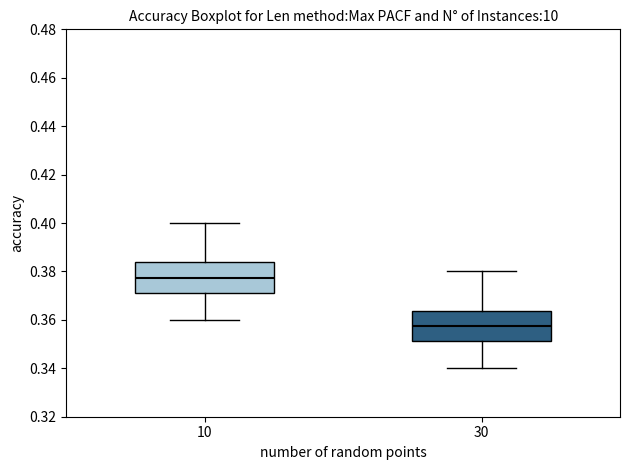

Reading left to right, transcribe this box plot: for each box, give where its median line is, the range the box spans, and where its two whiskers end, as read against the y-axis. The values are not printed on the chart, so give them approximately, as read against the axis.

10: median 0.378, box 0.372 to 0.384, whiskers 0.360 to 0.400
30: median 0.358, box 0.352 to 0.364, whiskers 0.340 to 0.380